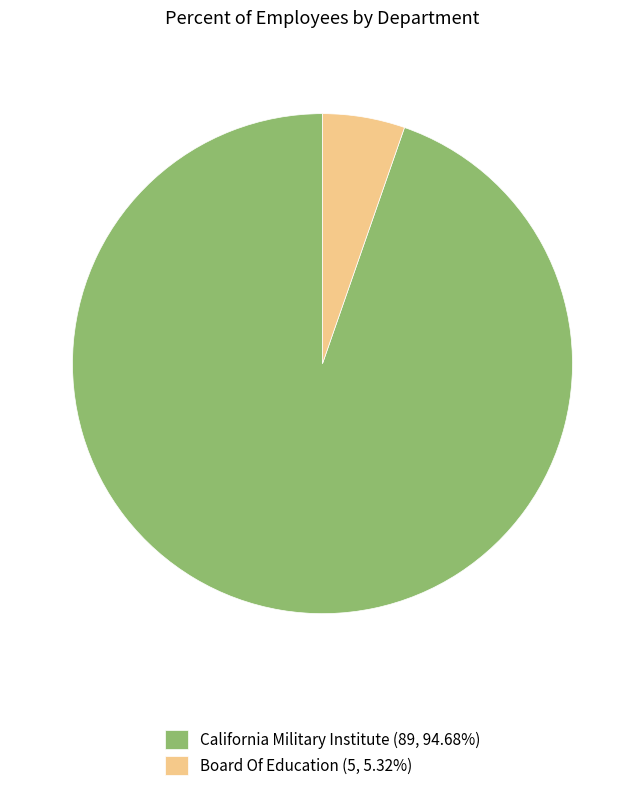

Do California Military Institute (89, 94.68%) and Board Of Education (5, 5.32%) together represent more than half of the pie?

Yes